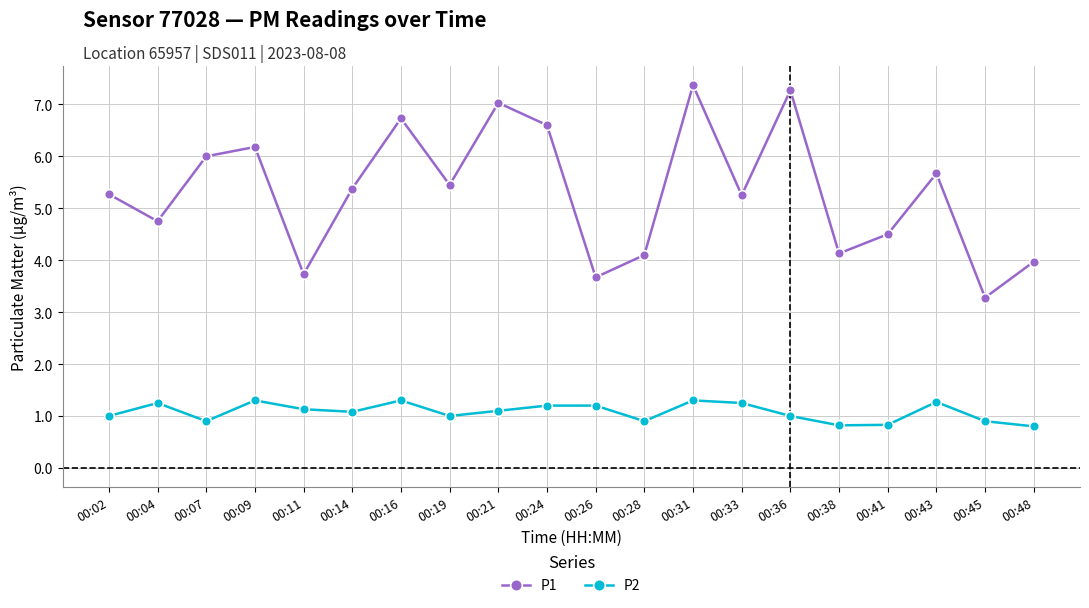

True or false: P1 and P2 cross at least once.

False